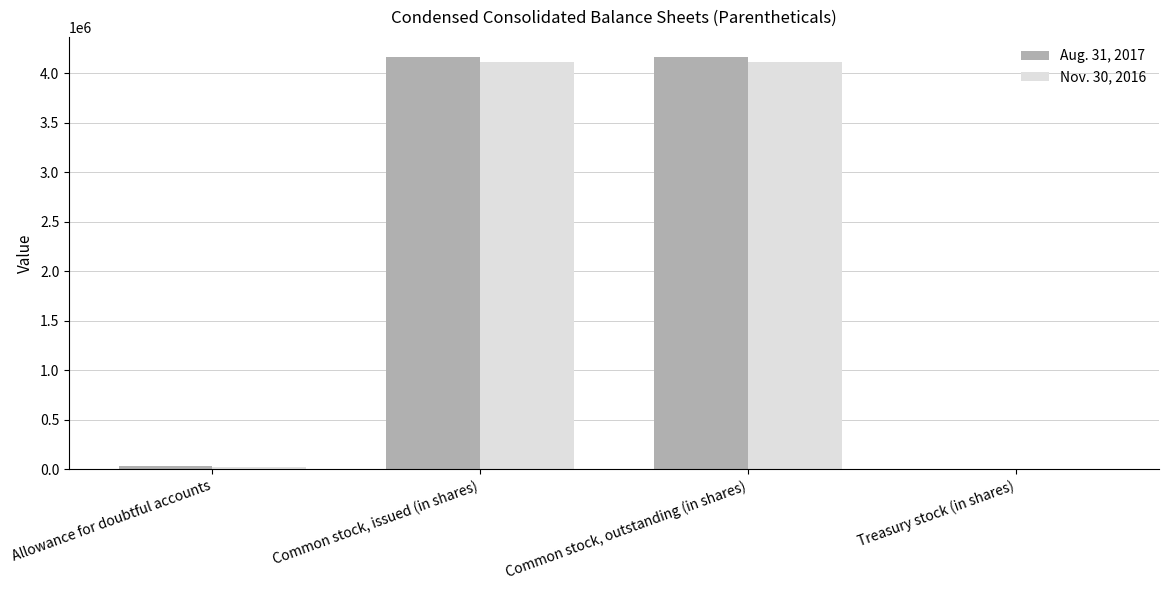

The value of Aug. 31, 2017 at Common stock, outstanding (in shares) is 4158752. True or false?

True